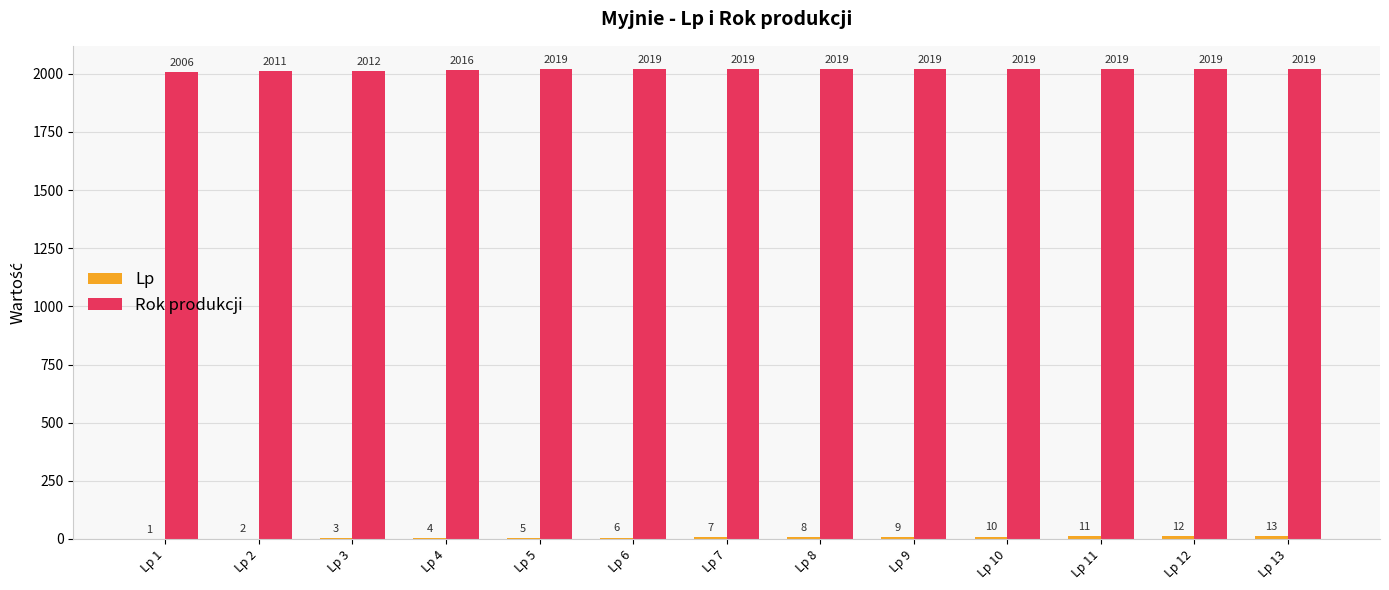

What is the greatest value displayed?

2019